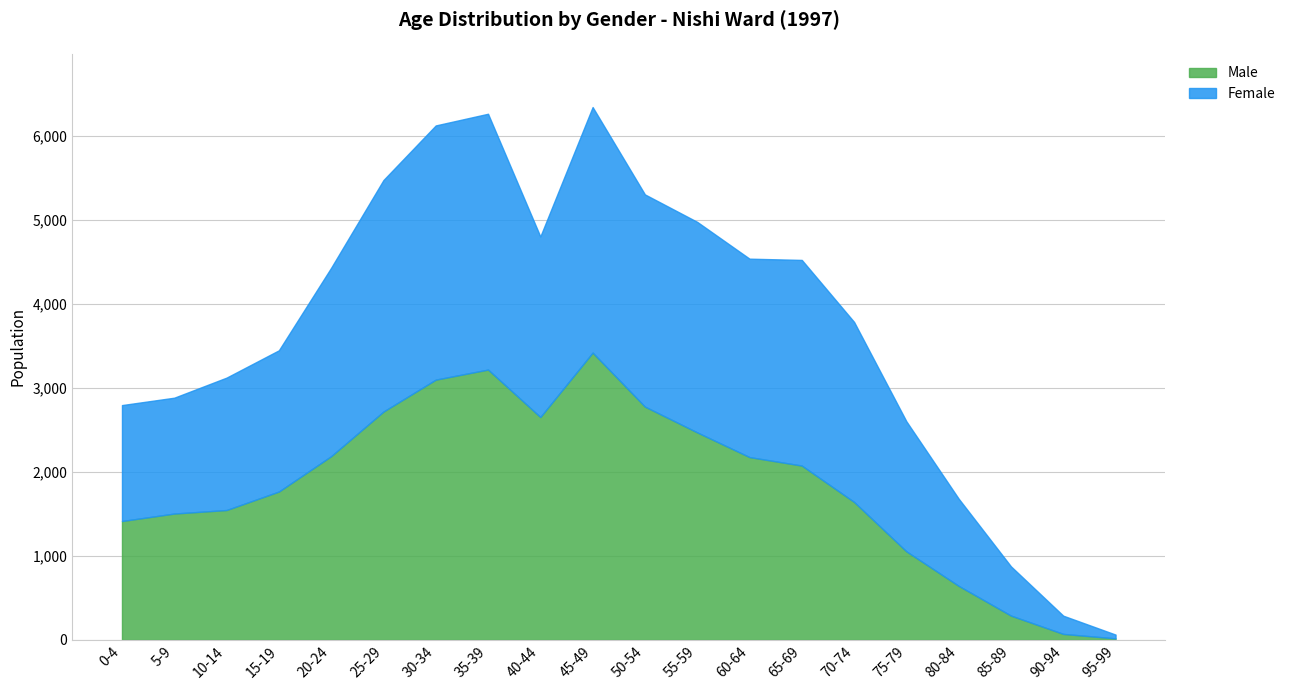

Which series has the widest spread of values?

Male